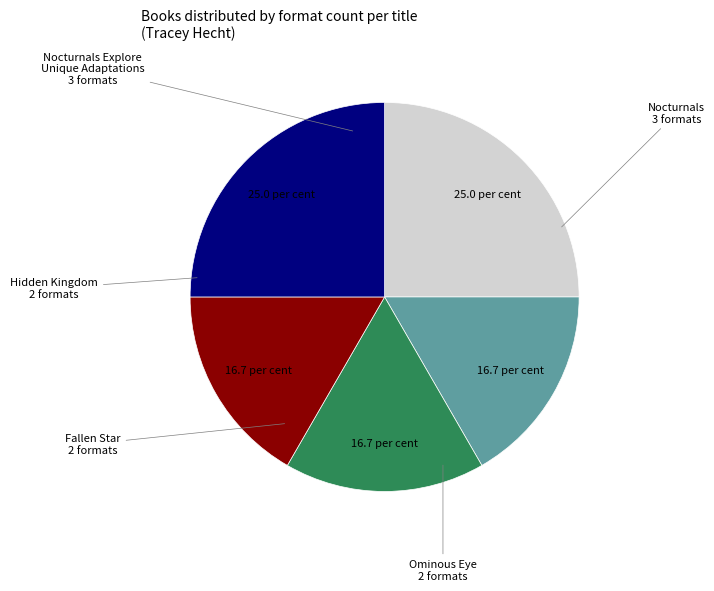

Does any single category account for the majority?

No